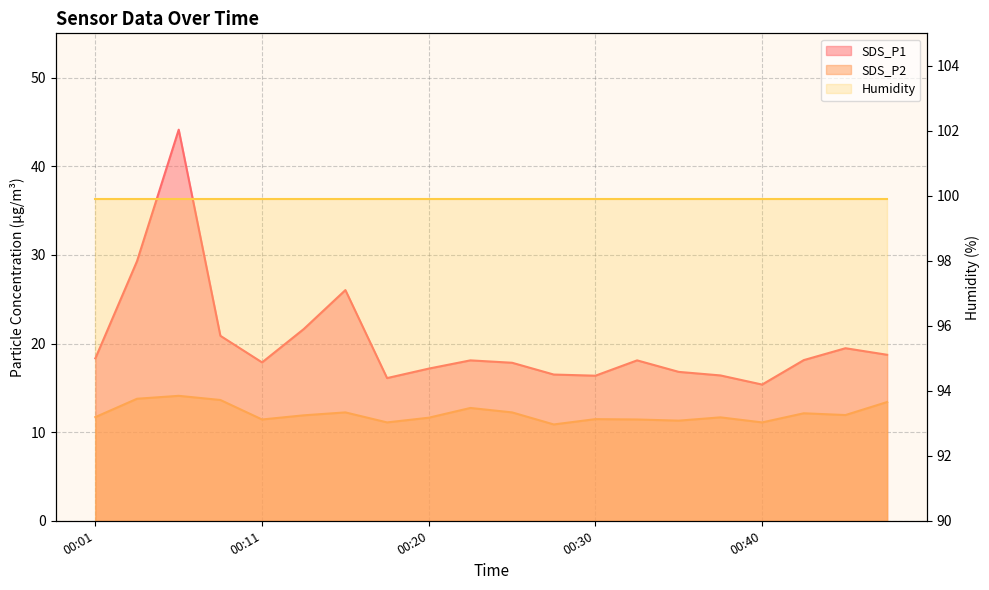

True or false: SDS_P2 and SDS_P1 intersect in this chart.

False